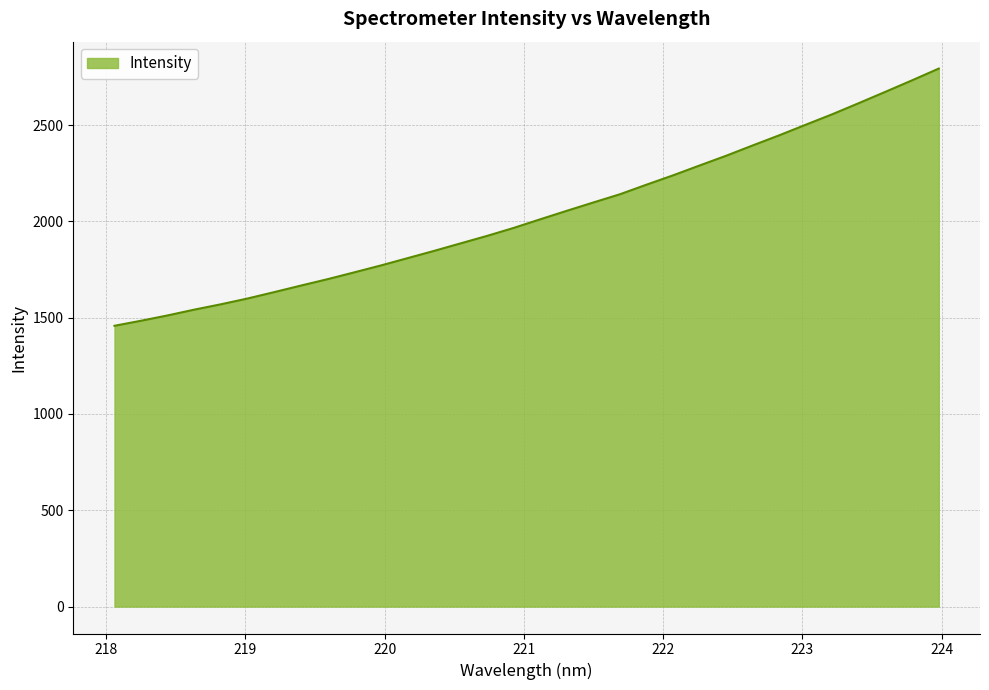

What is the average value?

2036.8